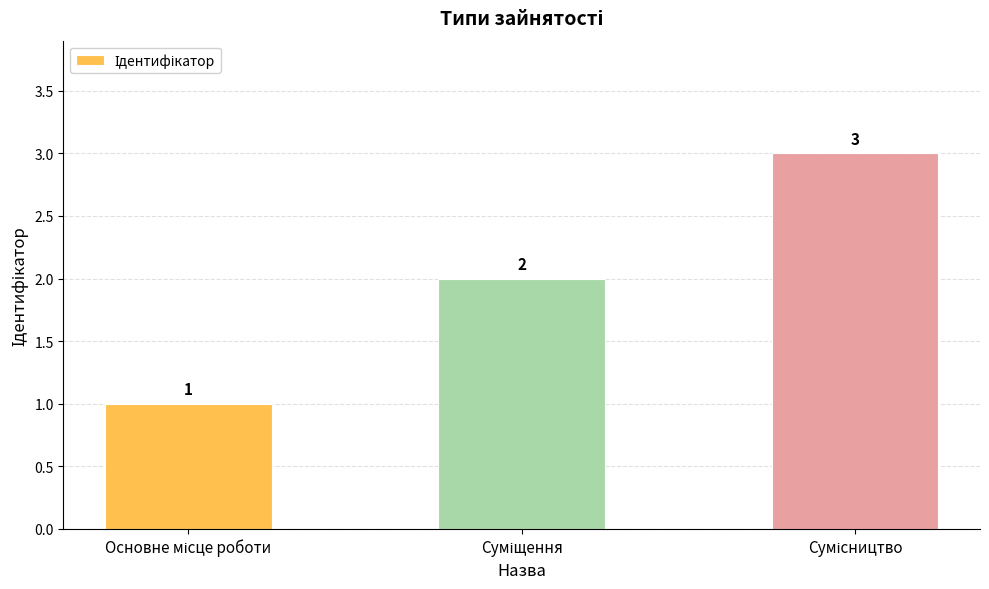

What is the sum of all values?

6